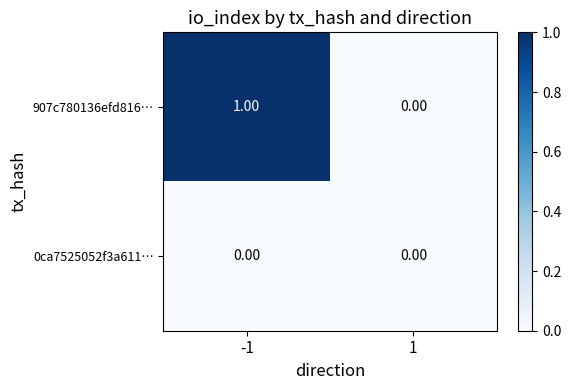

Between -1 and 1, which series saw the biggest shift?

907c780136efd816…